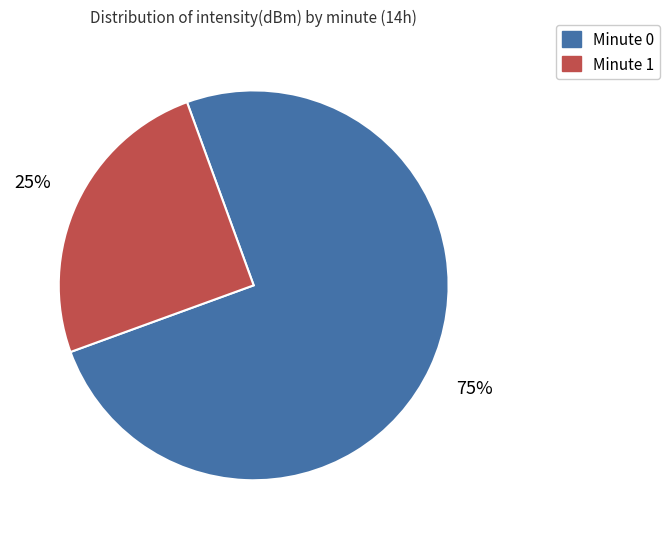

Is there any slice that represents more than half of the pie?

Yes